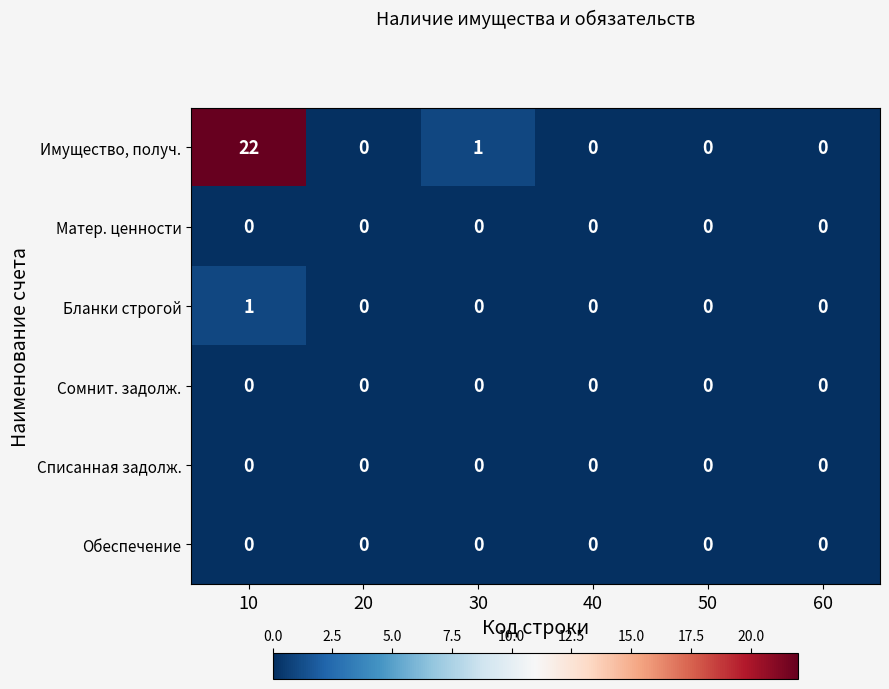

At which category is the sum across all series the highest?

10